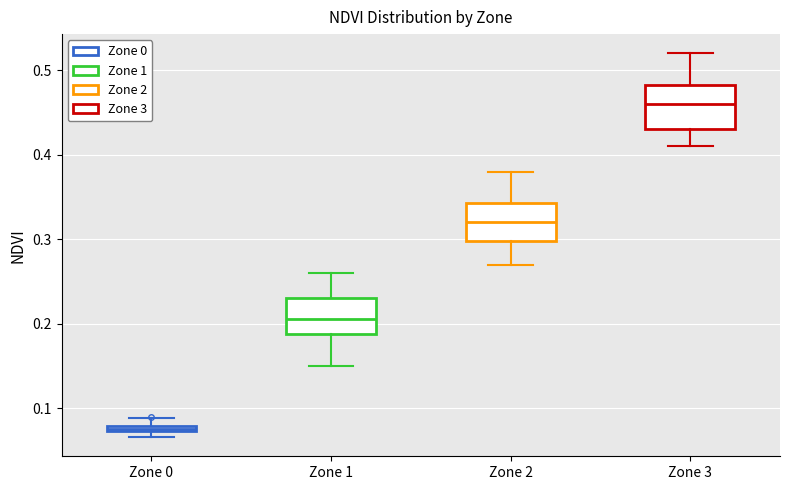

Where is the upper edge of the box for Zone 1 on the y-axis? The values are not printed on the chart, so give them approximately, as read against the axis.

0.23